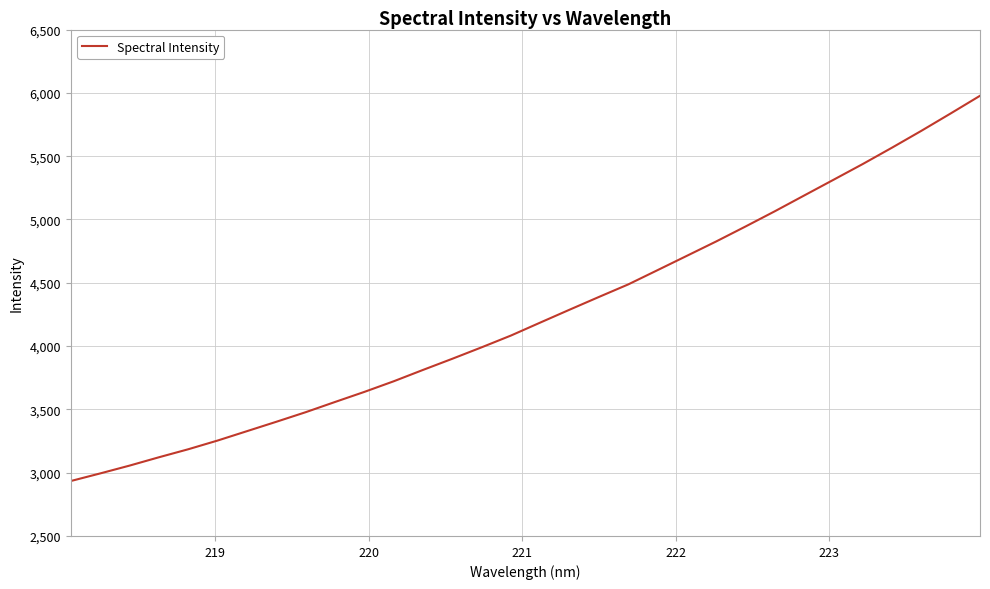

How many lines are shown in the chart?

1